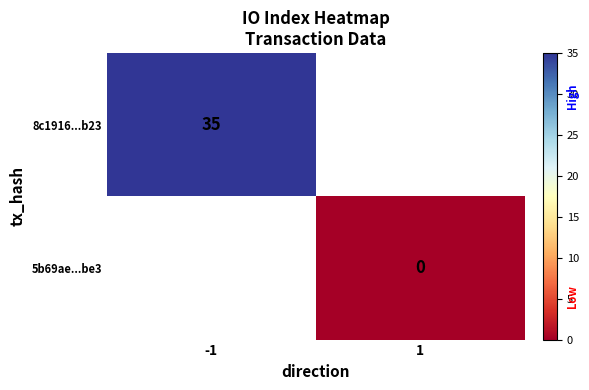

The 8c1916...b23 series shows 35 at -1. True or false?

True